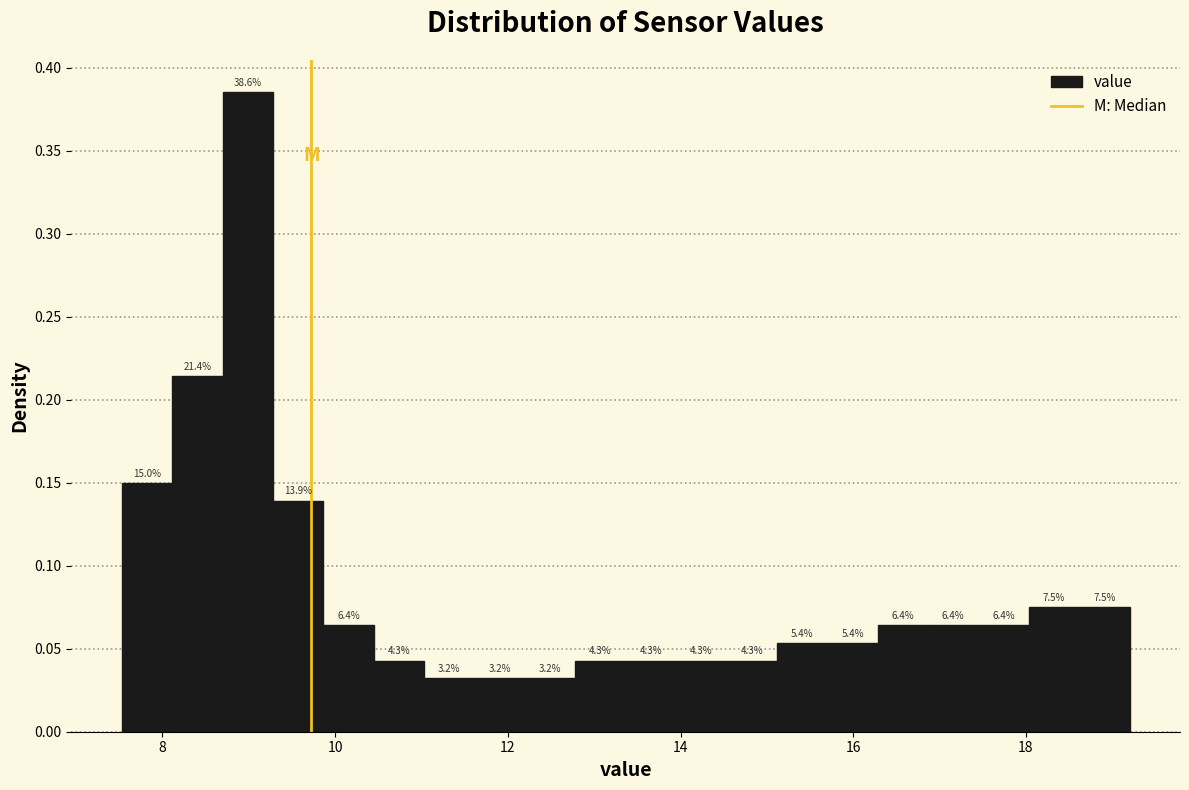

Around what value on the x-axis is the tallest bar? Give the approximate position of its centre, as read against the axis.

9.0